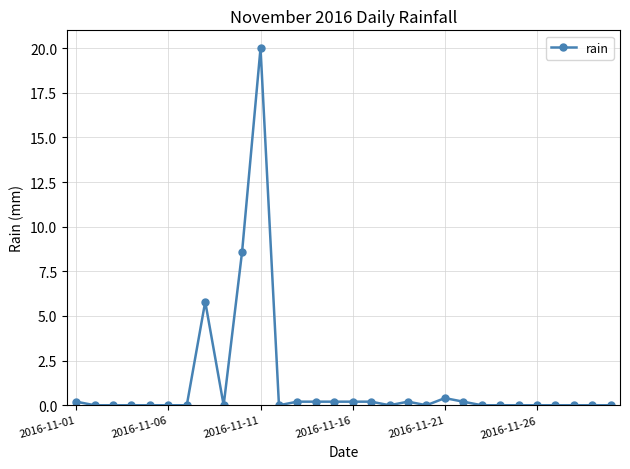

True or false: there are more than 1 points higher than both neighbors.

True